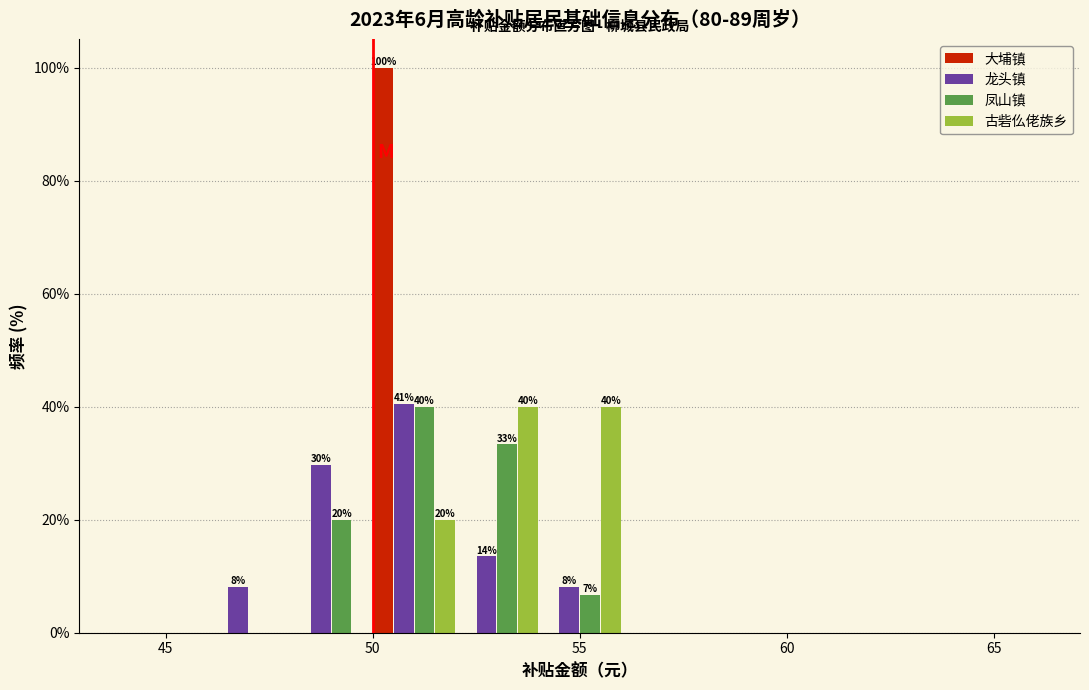

In the 凤山镇 series, which range on the x-axis has the tallest bar?

50 to 52